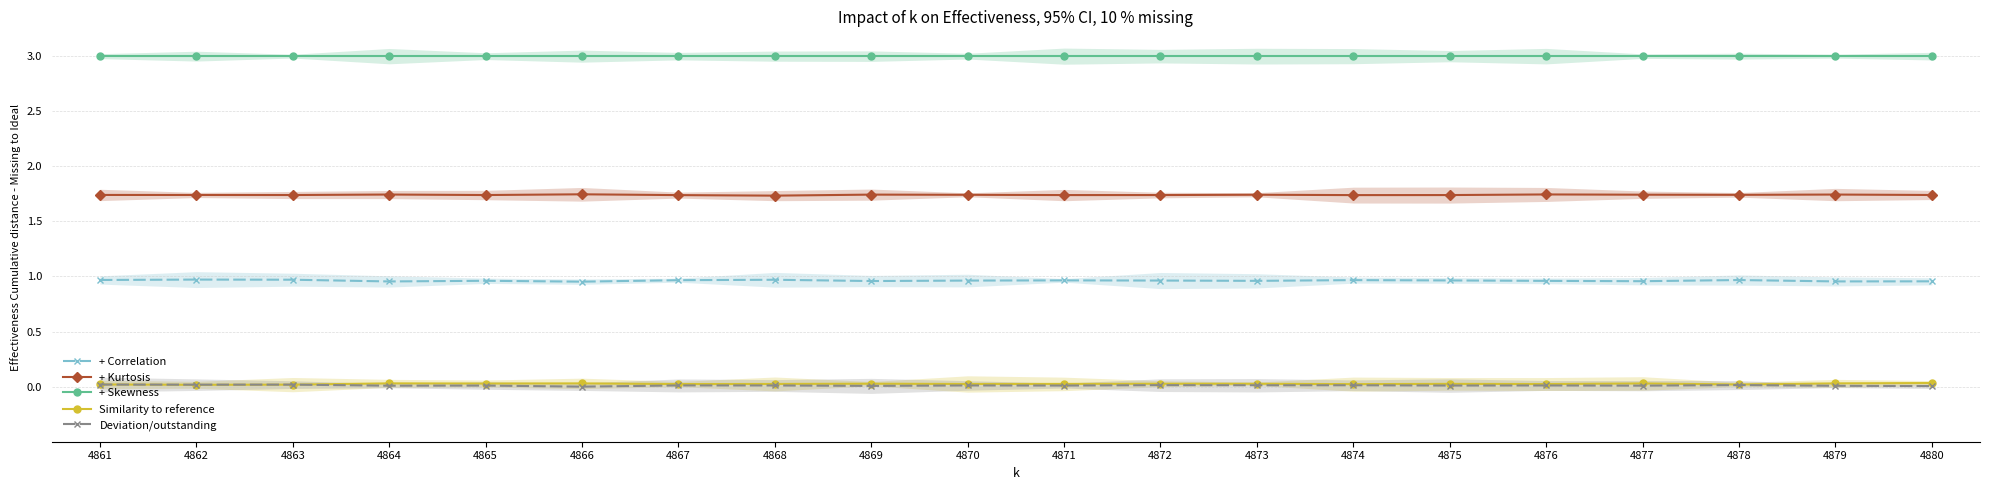

True or false: Deviation/outstanding and + Skewness intersect in this chart.

False